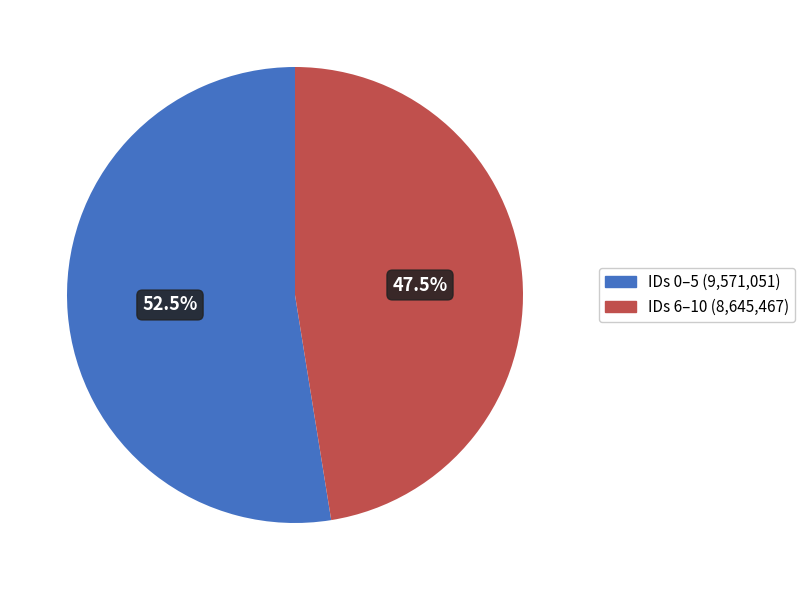

Is there a majority slice in this chart?

Yes